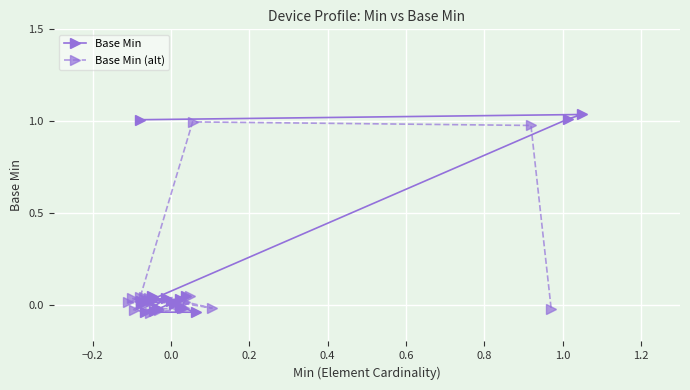

Which series ends up on top after the final intersection of Base Min (alt) and Base Min?

Base Min